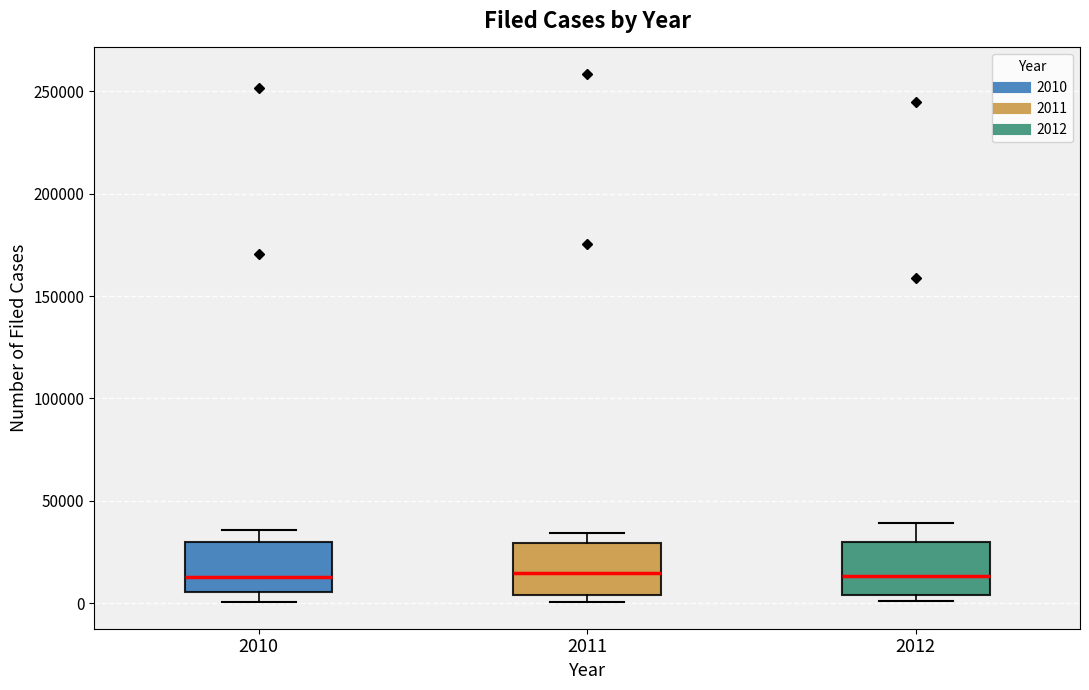

Where does the median line of the box at x = 2012 sit on the y-axis? The values are not printed on the chart, so give them approximately, as read against the axis.

15000